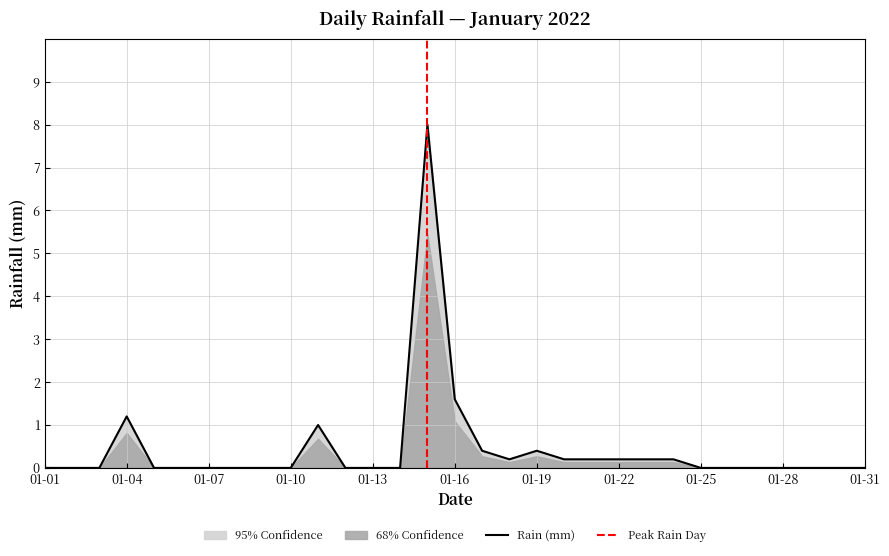

How many points are lower than both their immediate neighbors (excluding endpoints)?

1